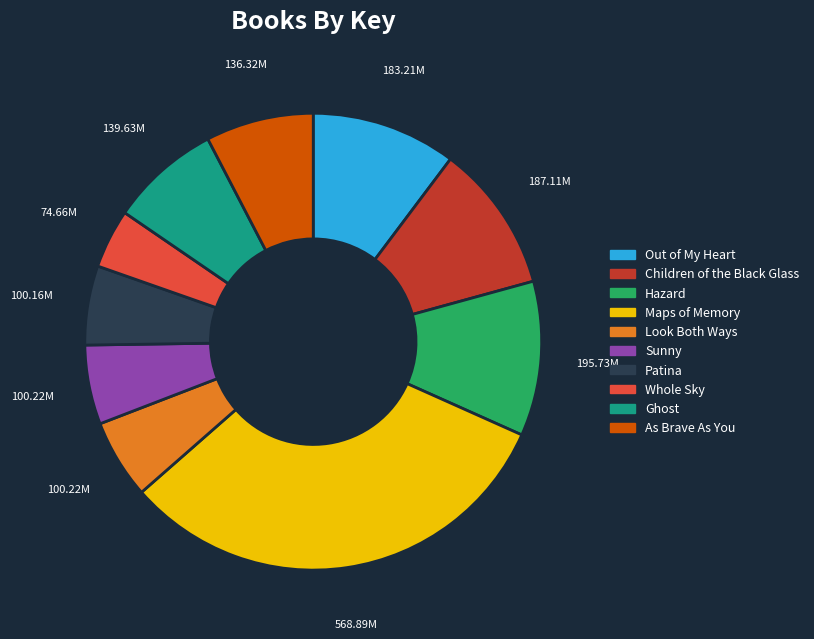

The Patina slice represents 6% of the pie. True or false?

True